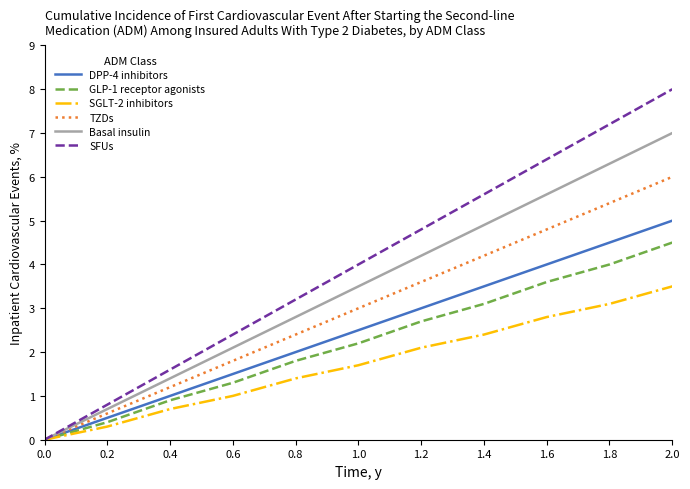

Rank the categories by SFUs value from lowest to highest.

0.0, 0.2, 0.4, 0.6, 0.8, 1.0, 1.2, 1.4, 1.6, 1.8, 2.0